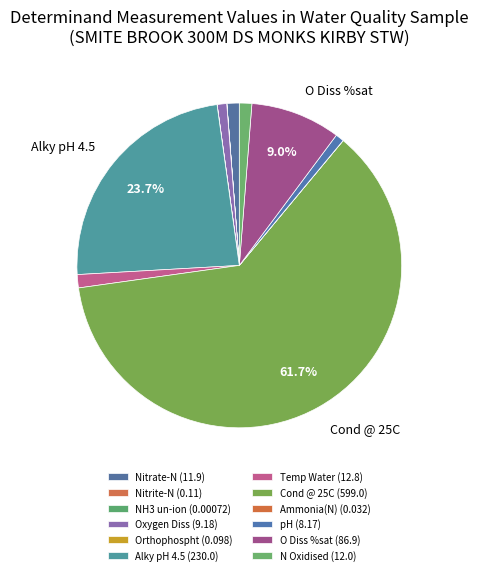

What is the largest slice in the pie chart?

Cond @ 25C